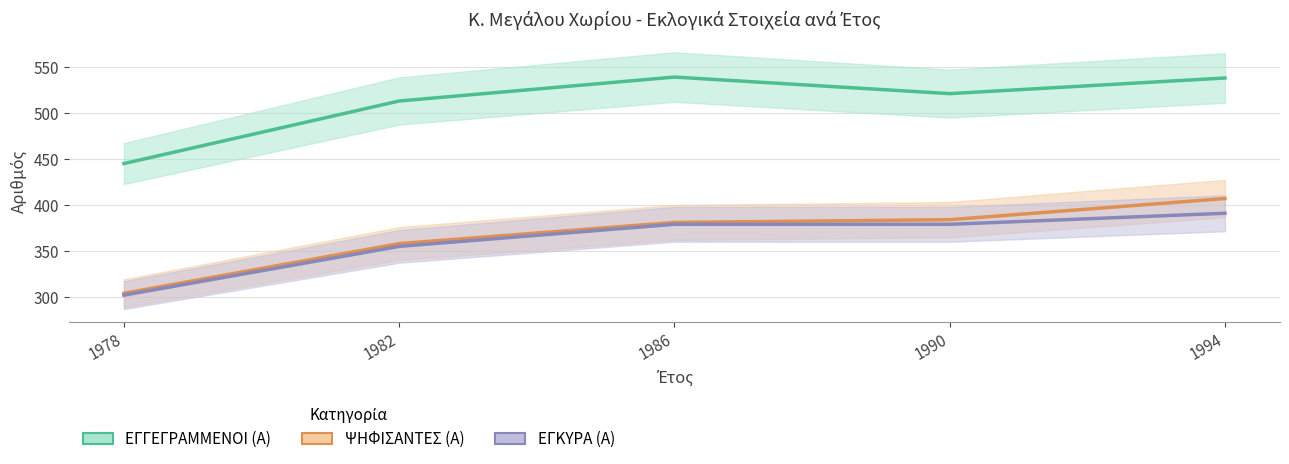

True or false: ΨΗΦΙΣΑΝΤΕΣ (Α) and ΕΓΓΕΓΡΑΜΜΕΝΟΙ (Α) cross at least once.

False